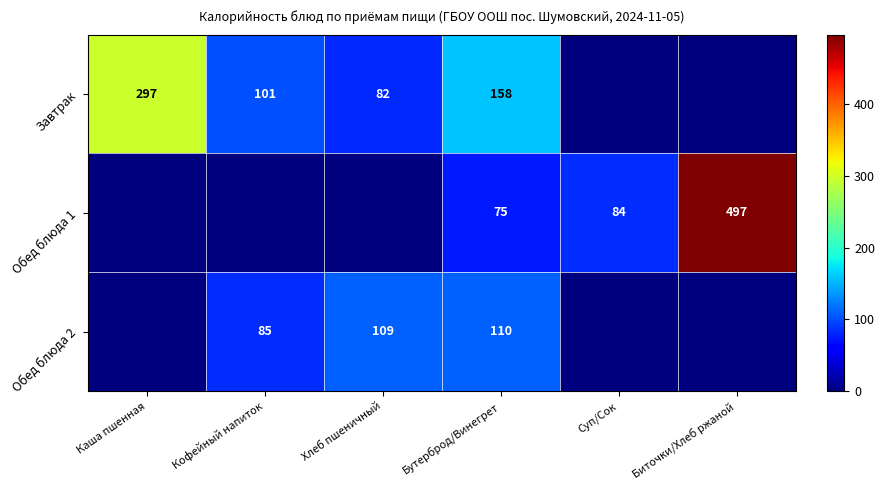

Is it true that Завтрак equals 82 at Хлеб пшеничный?

True